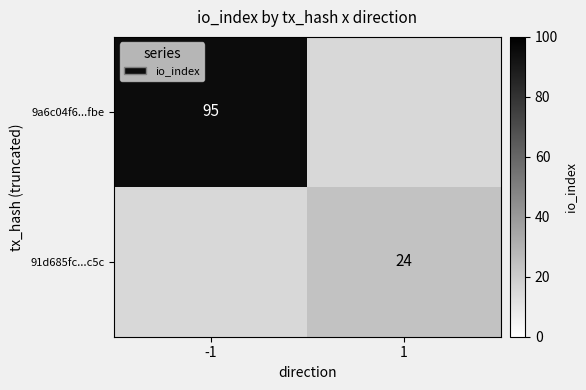

True or false: 9a6c04f6...fbe has a value of 128 at -1.

False